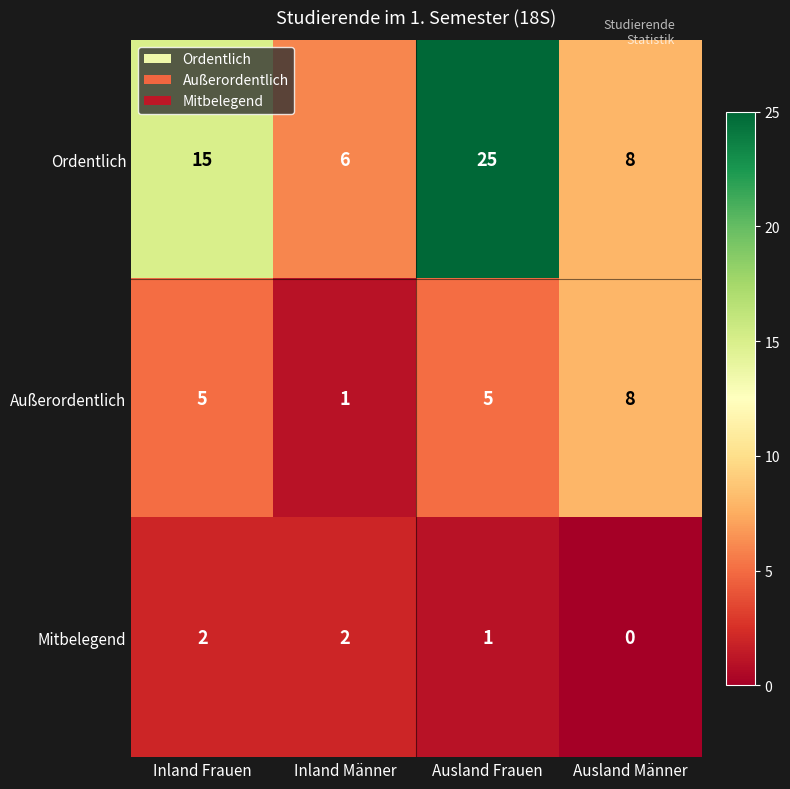

Which series has the largest range (max minus min)?

Ordentlich